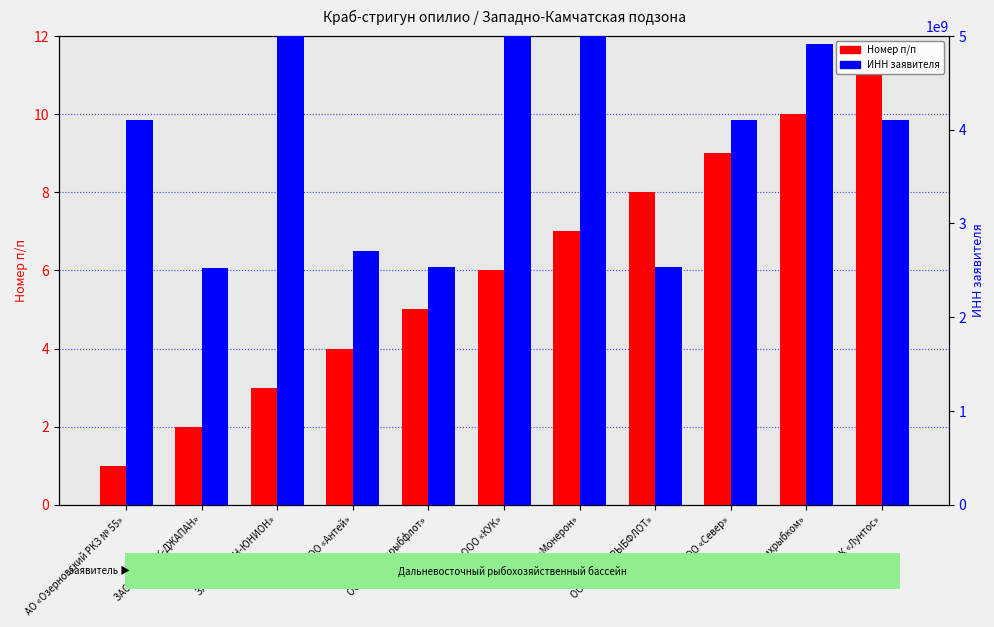

What is the greatest value displayed?

6501266147